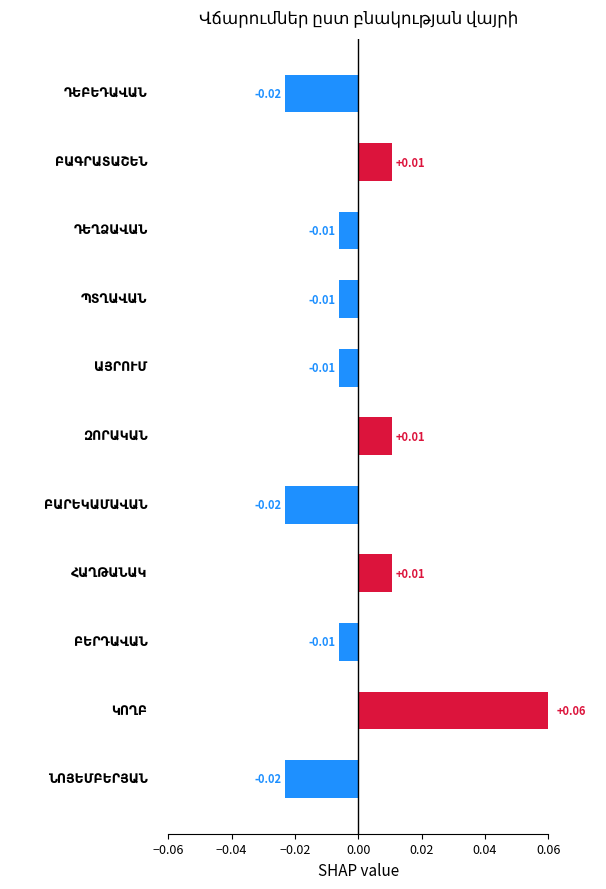

What position from the right is 10?

1